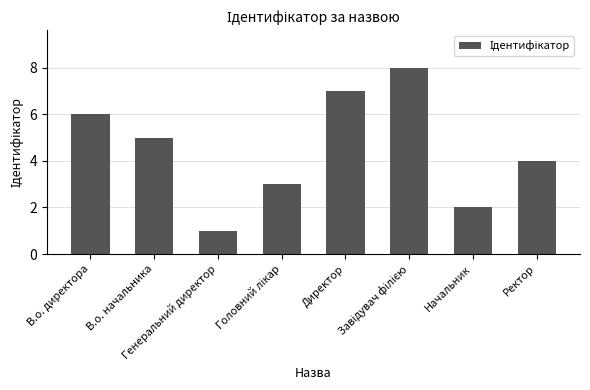

The chart shows a value of 2 at В.о. директора. True or false?

False